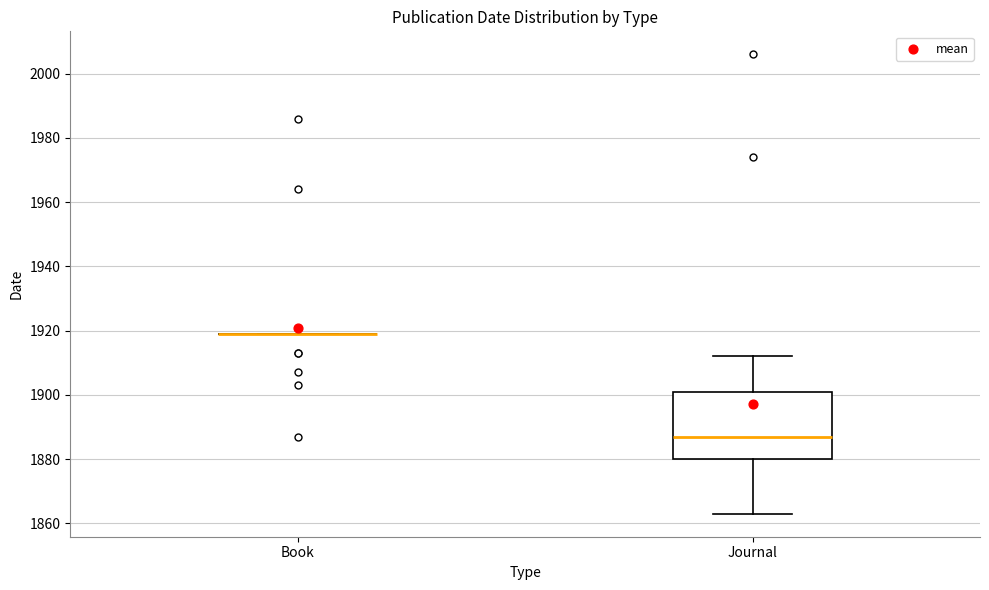

Reading left to right, read every box against the y-axis: the position of its median line, the range the box covers, and the ends of its whiskers. The values are not printed on the chart, so give them approximately, as read against the axis.

Book: box collapsed to a line at 1920, whiskers 1920 to 1920
Journal: median 1888, box 1880 to 1902, whiskers 1864 to 1912